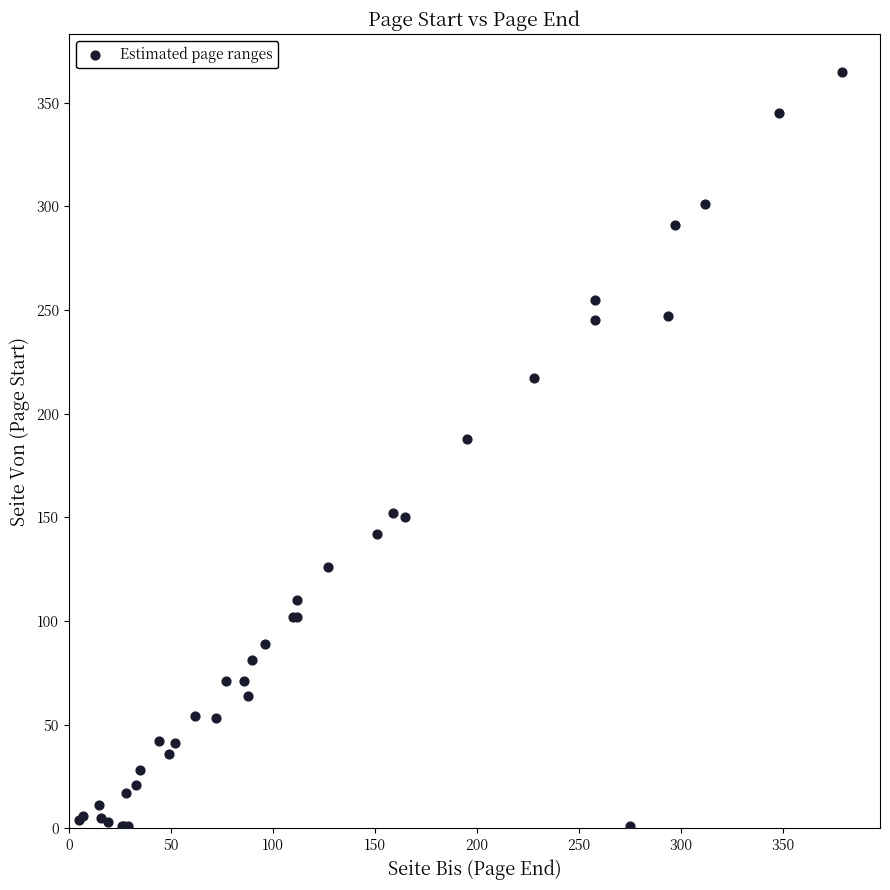

What Y value in the scatter plot is closest to 183?

188